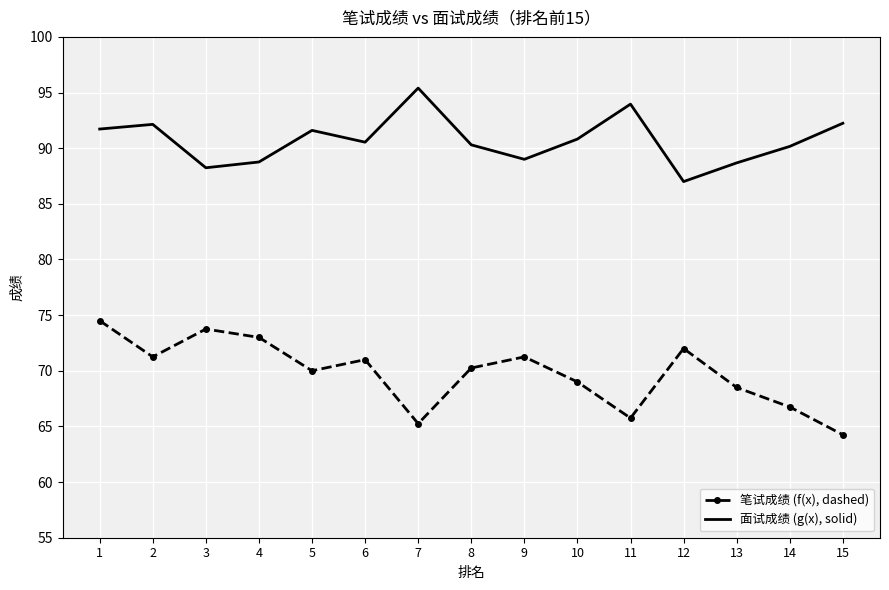

Which series changed the most between 9 and 15?

笔试成绩 (f(x), dashed)